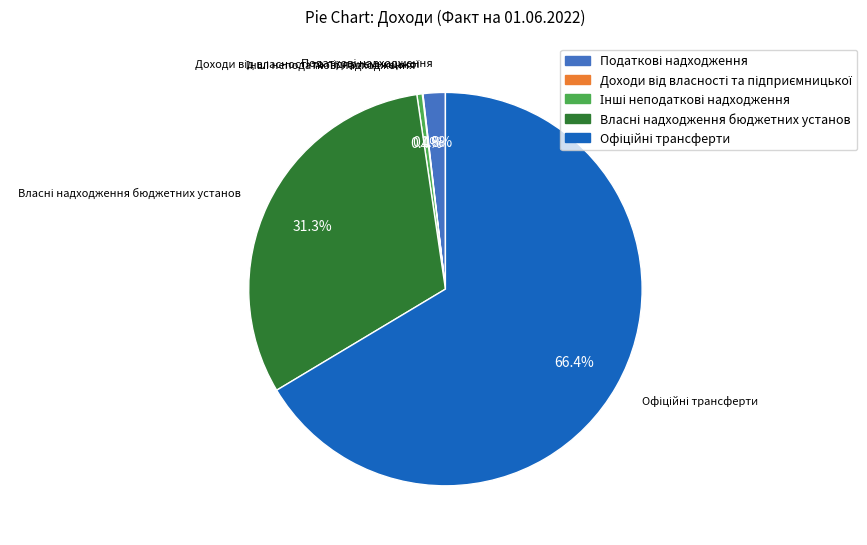

Does any single category account for the majority?

Yes